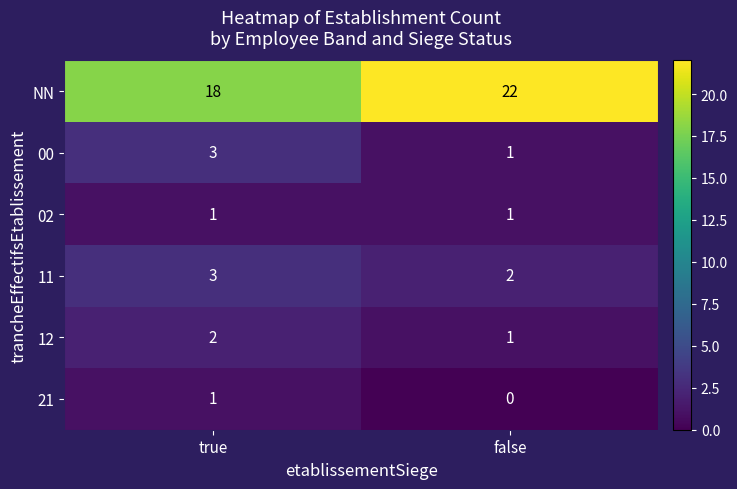

At how many categories does at least one series exceed 8?

2